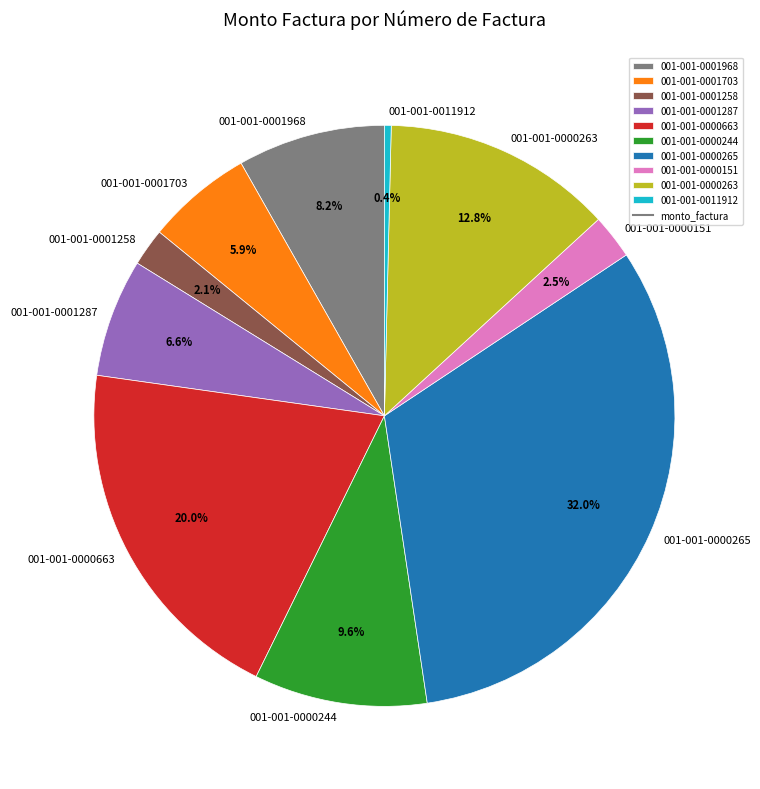

Is there any slice that represents more than half of the pie?

No